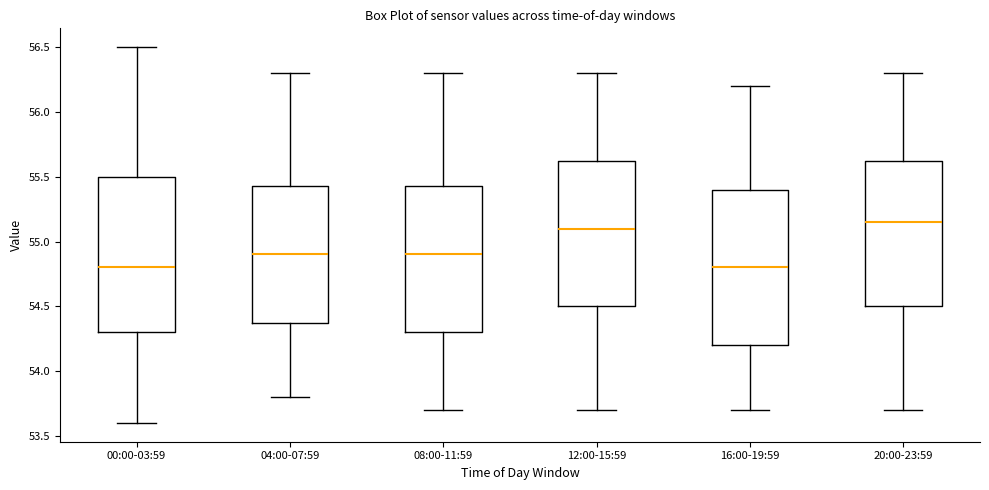

Reading left to right, transcribe this box plot: for each box, give where its median line is, the range the box spans, and where its two whiskers end, as read against the y-axis. The values are not printed on the chart, so give them approximately, as read against the axis.

00:00-03:59: median 54.80, box 54.30 to 55.50, whiskers 53.60 to 56.50
04:00-07:59: median 54.90, box 54.40 to 55.45, whiskers 53.80 to 56.30
08:00-11:59: median 54.90, box 54.30 to 55.45, whiskers 53.70 to 56.30
12:00-15:59: median 55.10, box 54.50 to 55.65, whiskers 53.70 to 56.30
16:00-19:59: median 54.80, box 54.20 to 55.40, whiskers 53.70 to 56.20
20:00-23:59: median 55.15, box 54.50 to 55.65, whiskers 53.70 to 56.30